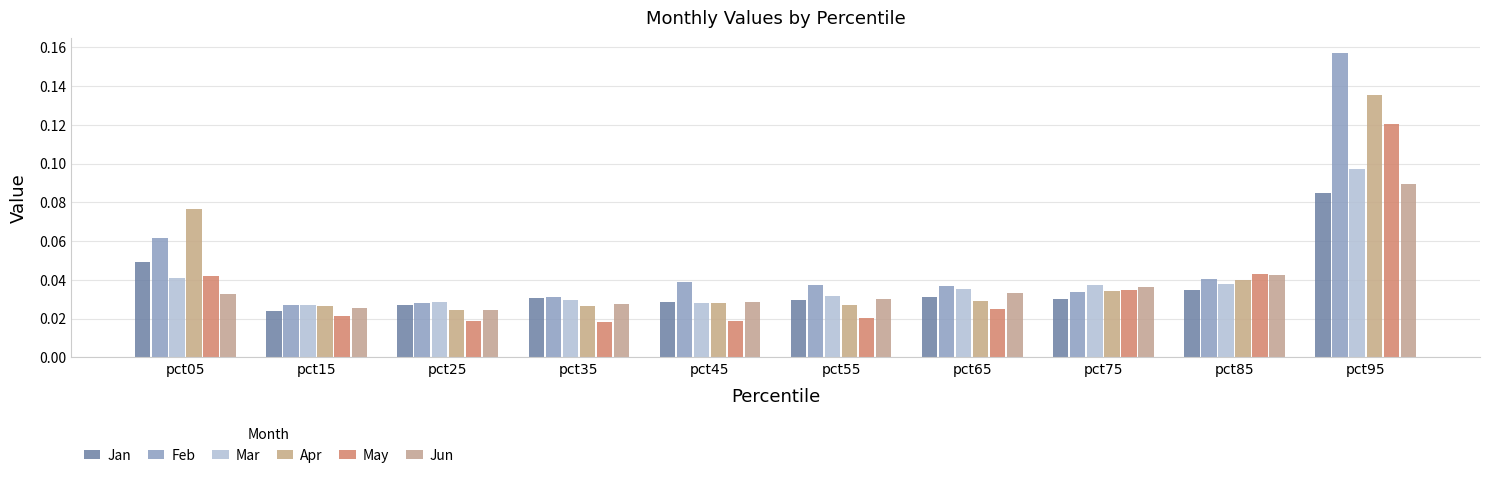

Does the chart contain stacked bars?

No